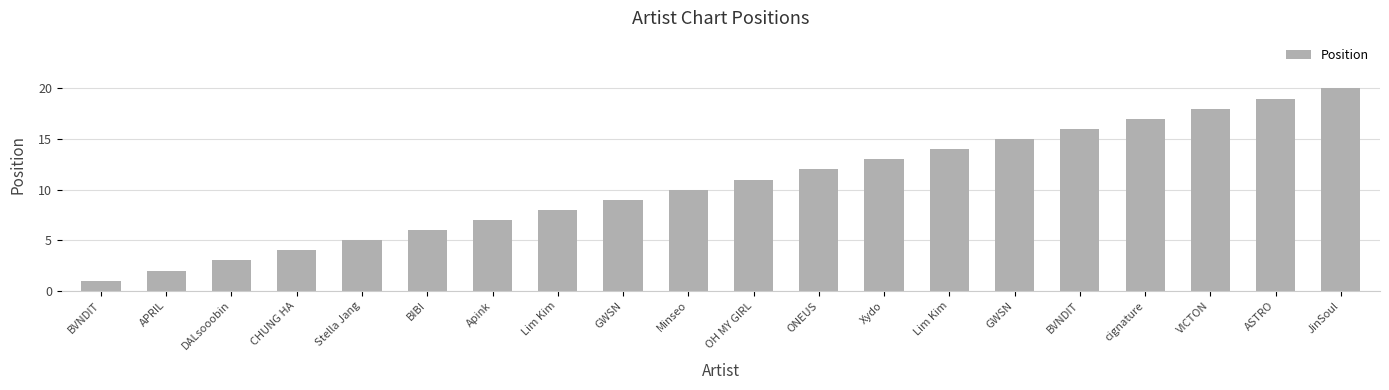

How many categories are shown in the chart?

20